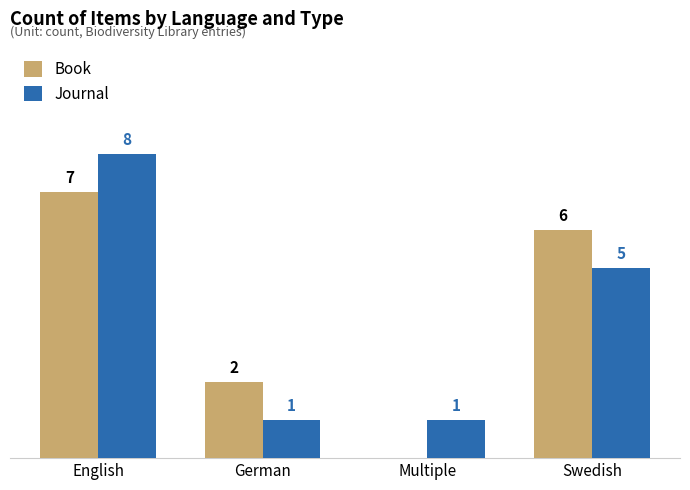

Between English and German, which series saw the biggest shift?

Journal